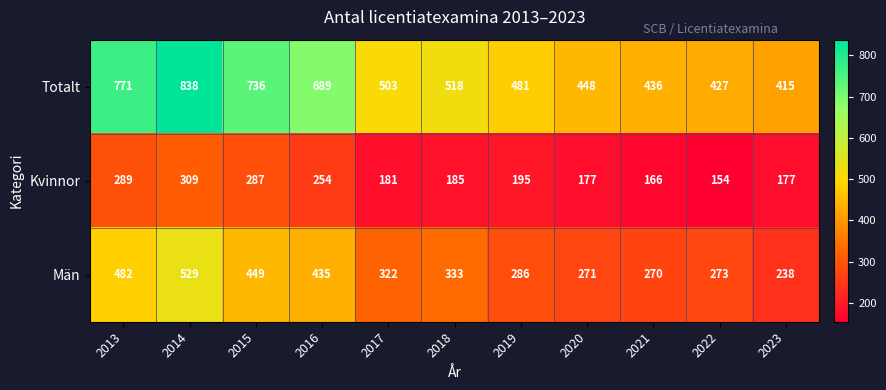

What is the total value across all series at 2019?

962